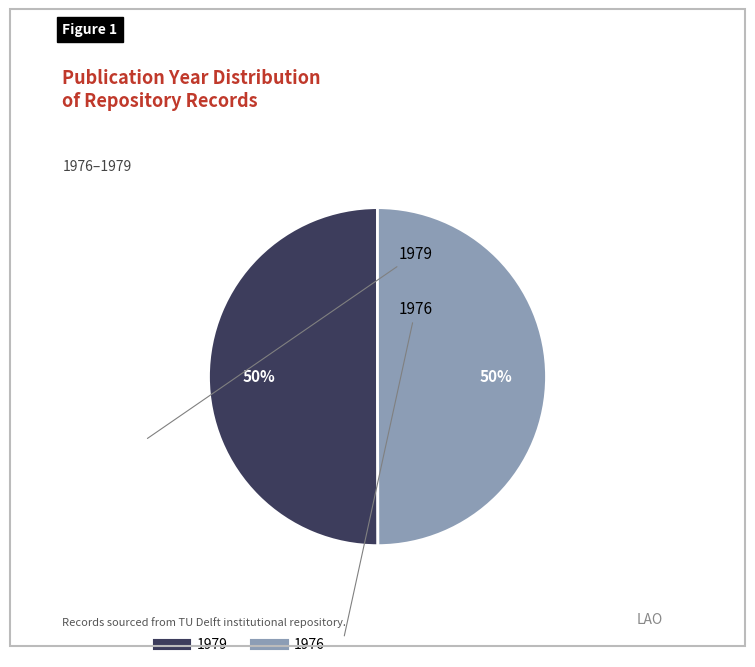

Combined, do 1979 and 1976 account for over 50%?

Yes